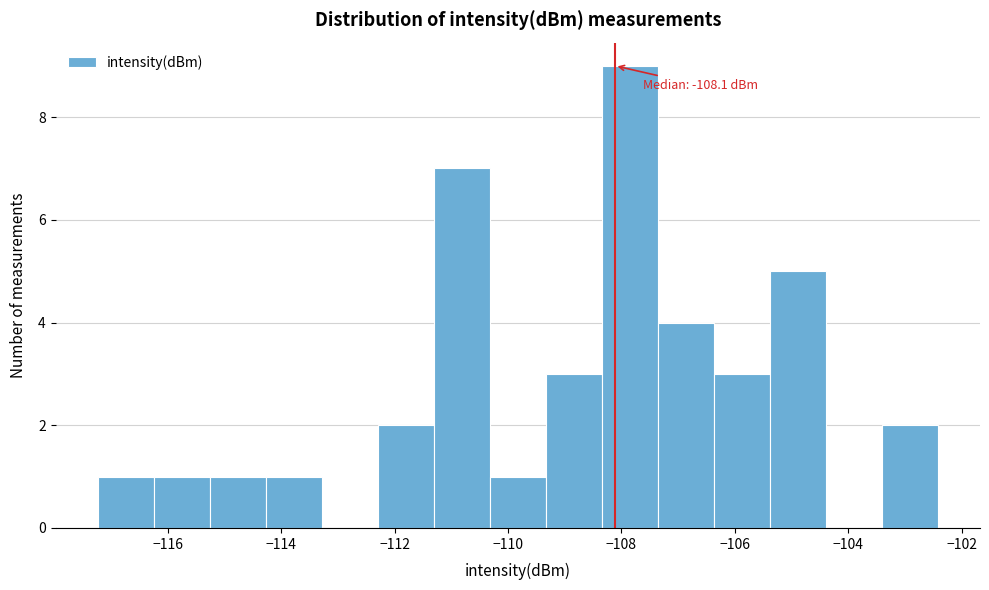

Over which range of the x-axis is the bar tallest?

-108.4 to -107.4